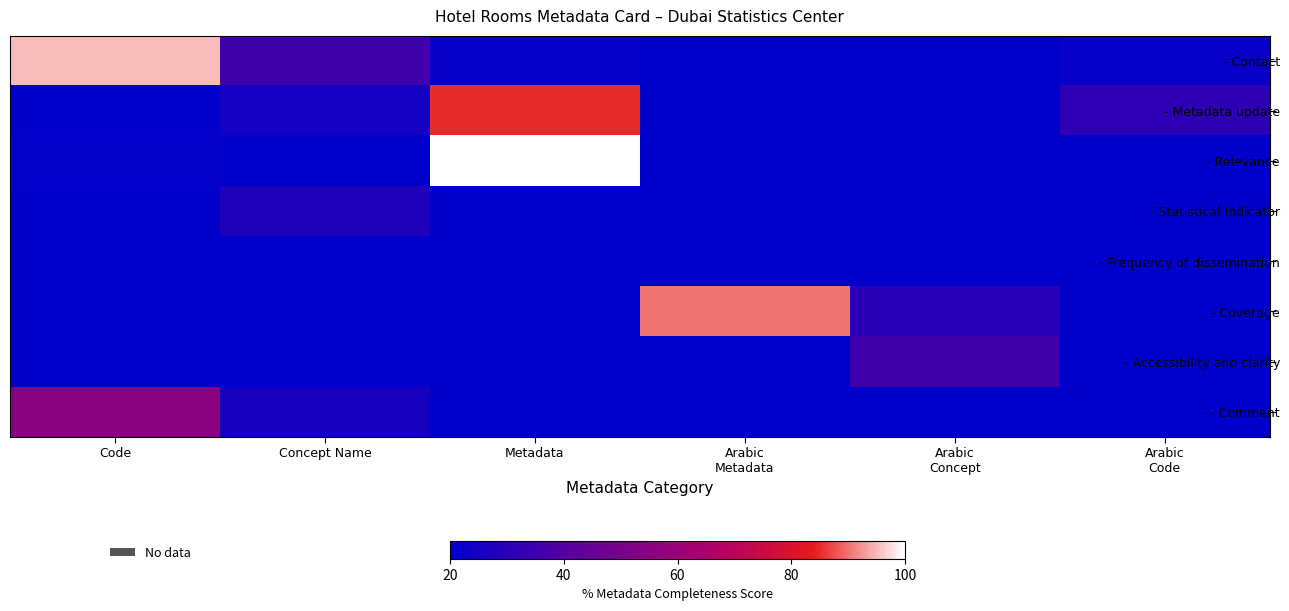

What is the greatest value displayed?

100.0